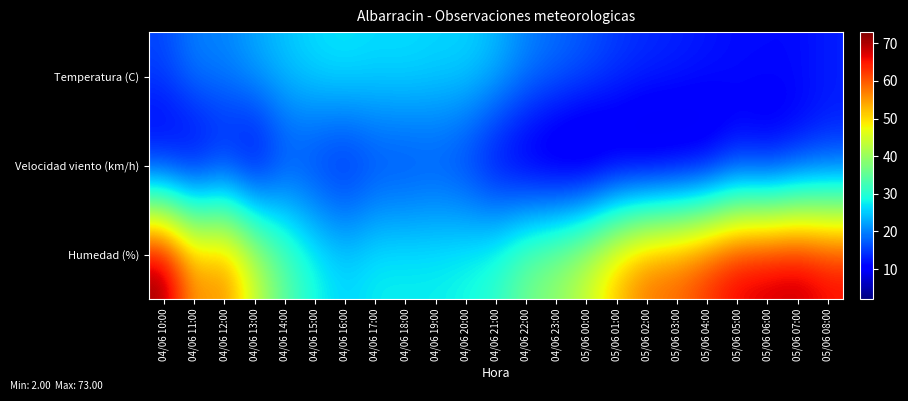

Which series has the widest spread of values?

Humedad (%)